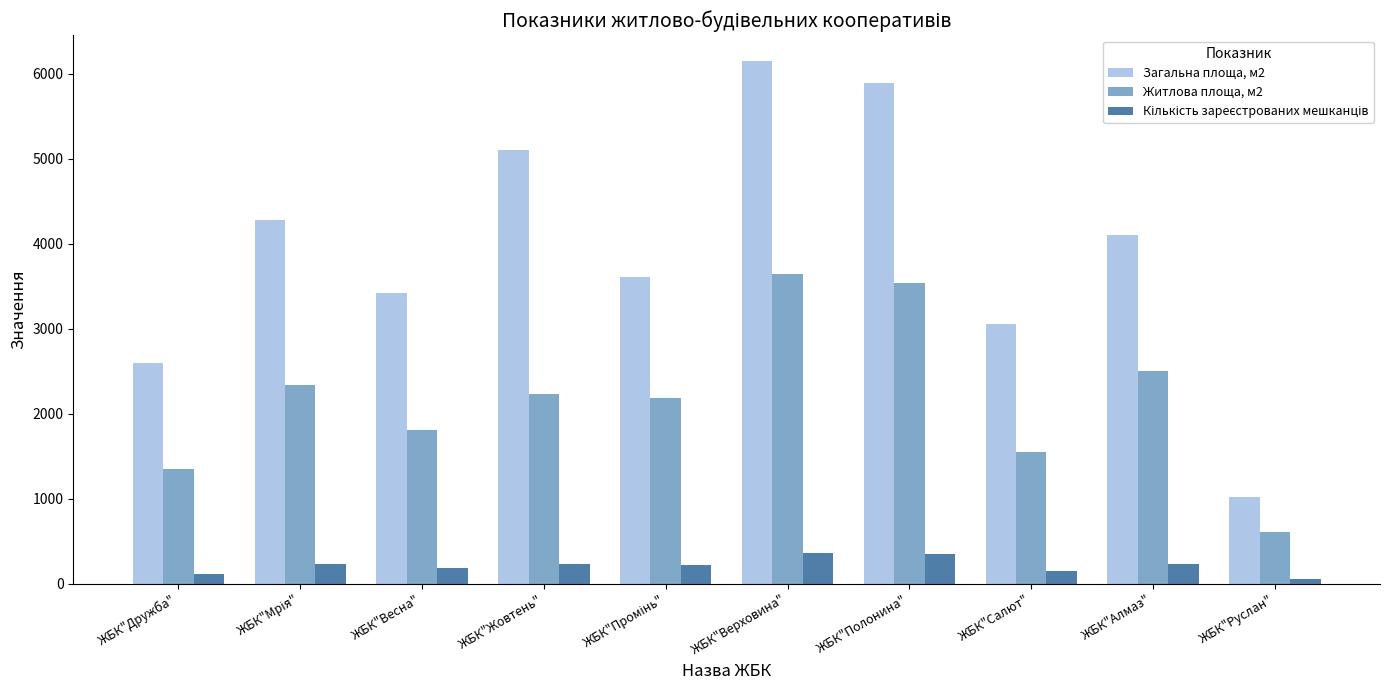

What is the difference between the Житлова площа, м2 values at ЖБК"Весна" and ЖБК"Жовтень"?

423.7